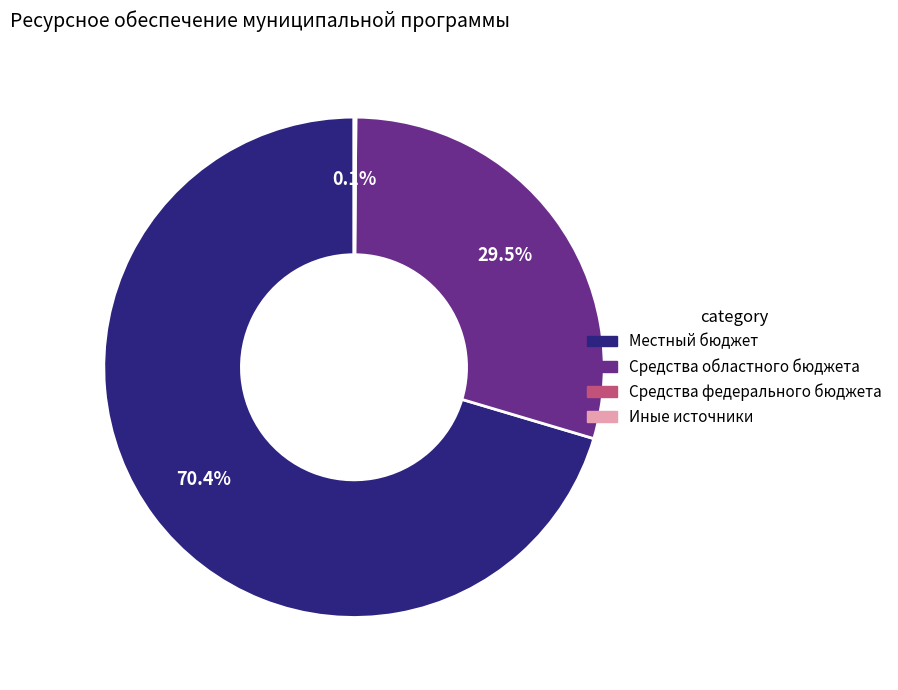

Is there a majority slice in this chart?

Yes